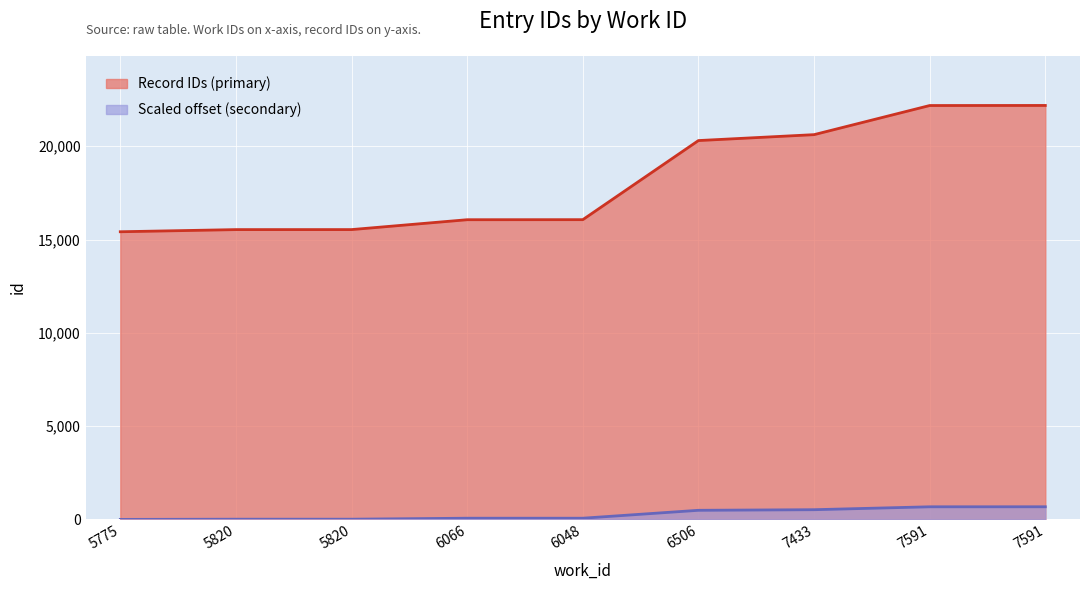

Rank the categories by value from lowest to highest.

5775, 5820, 5820, 6066, 6048, 6506, 7433, 7591, 7591